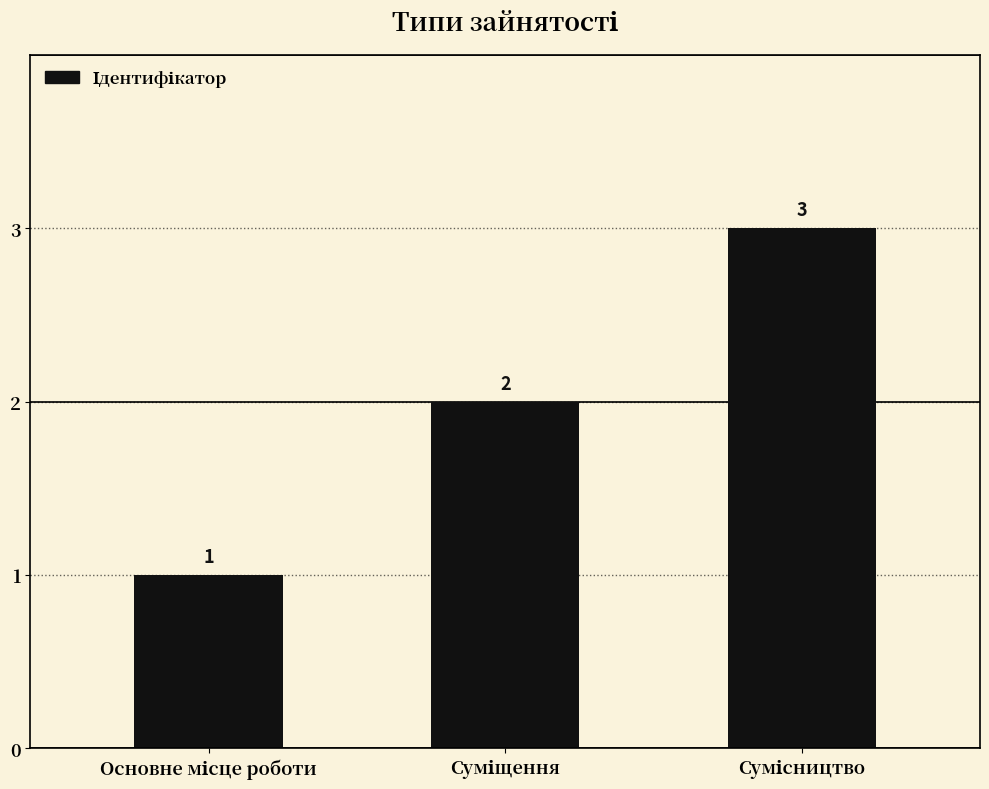

Count the values in the range 1 to 3.

3